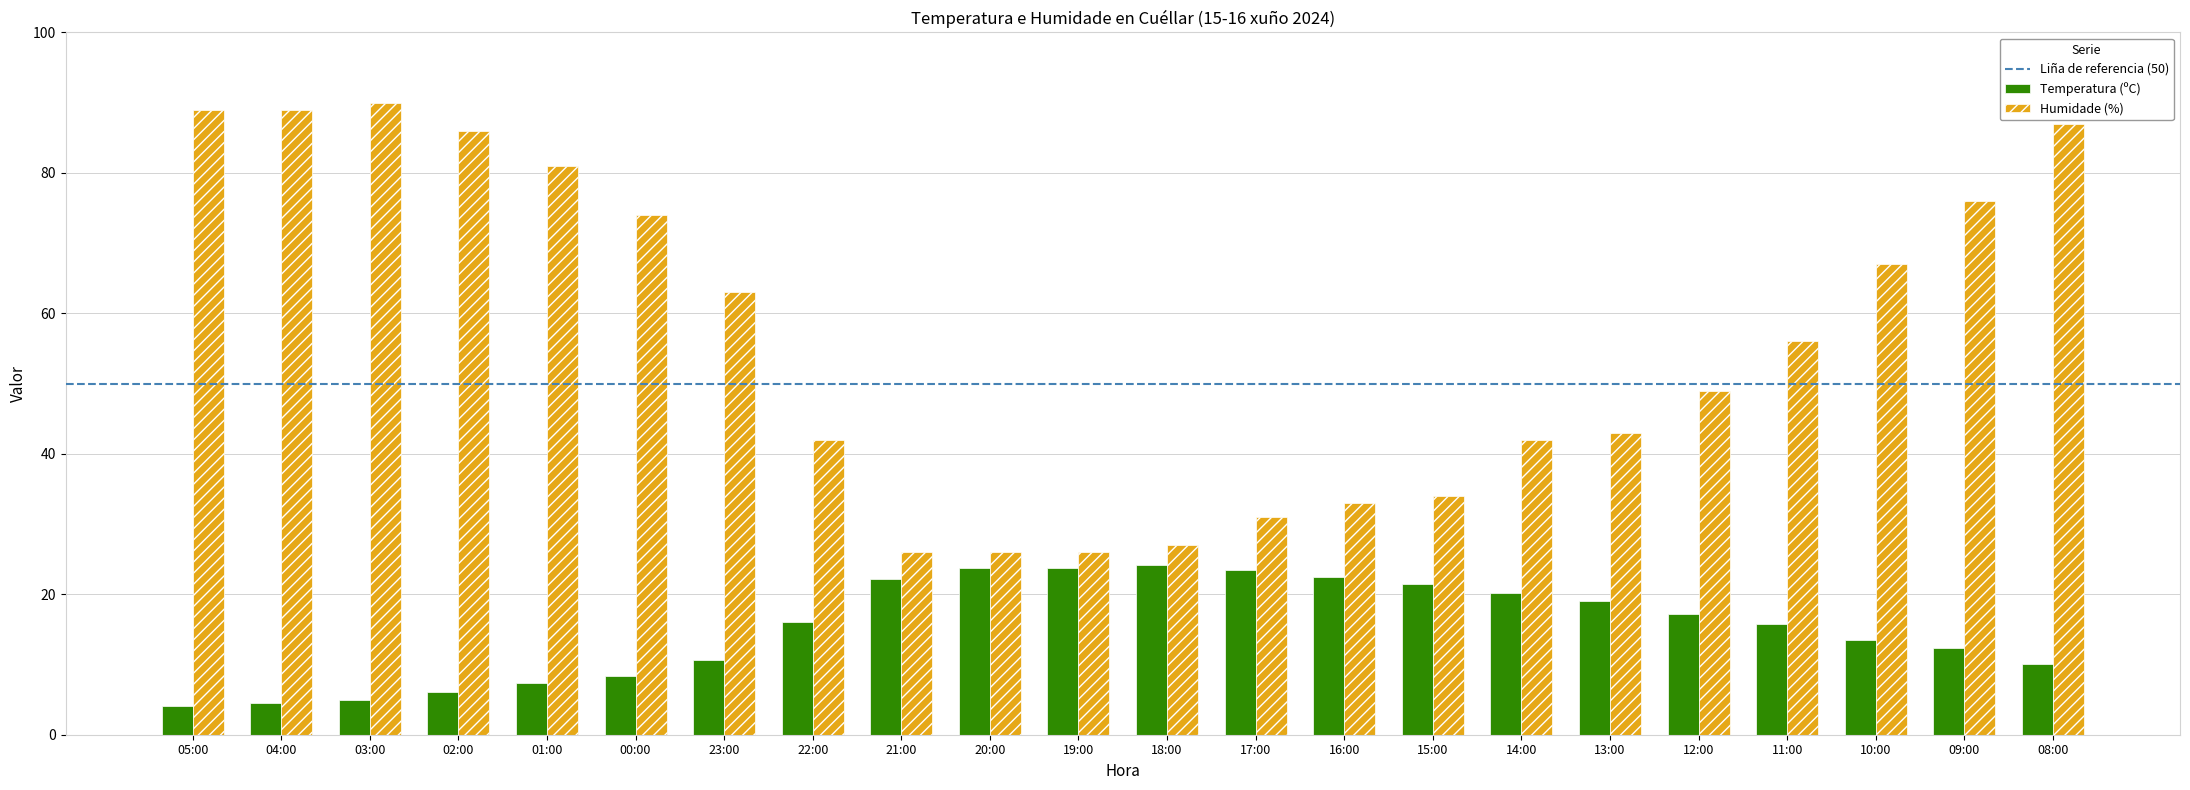

What is the maximum value for Humidade (%)?

90.0